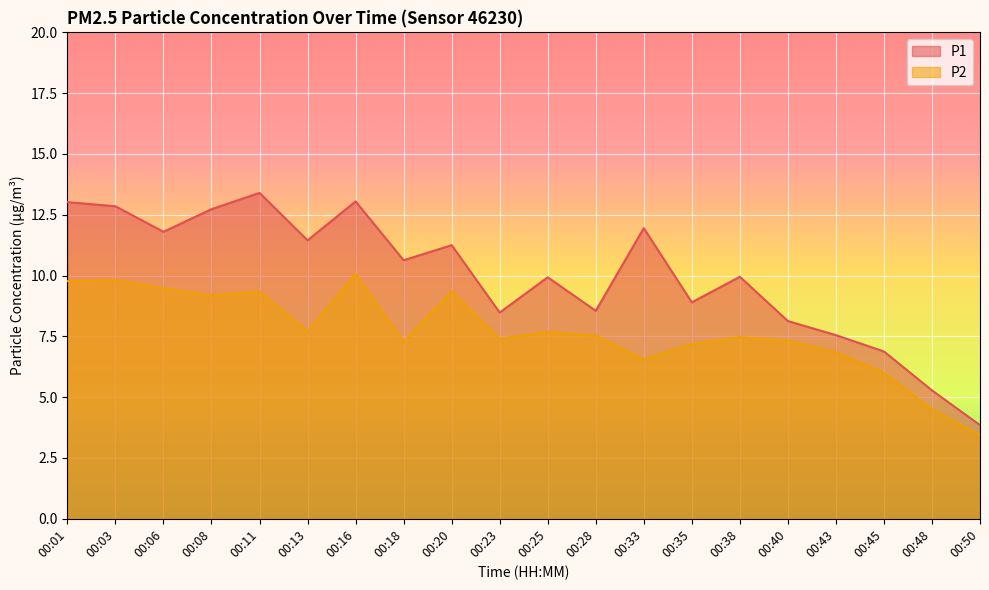

What is the value of the P1 point at the 16th from the left?

8.1